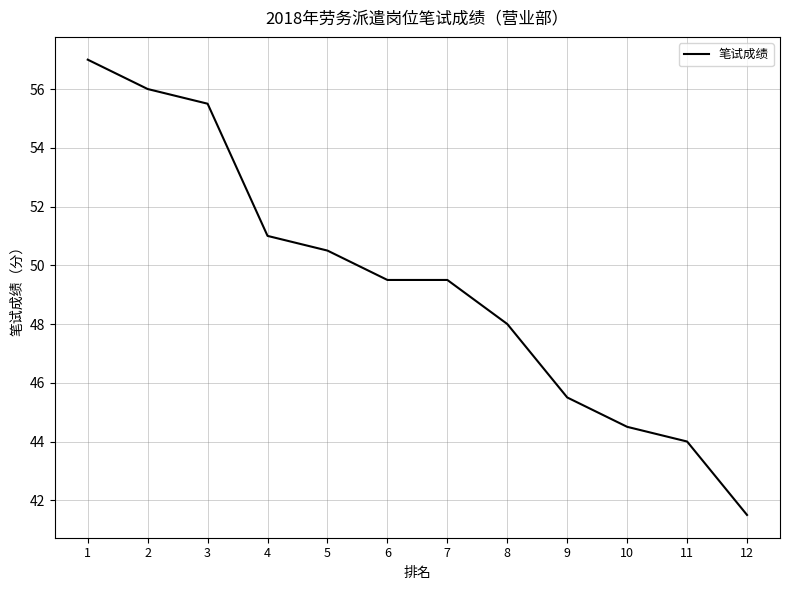

Which has a higher value, 6 or 4?

4